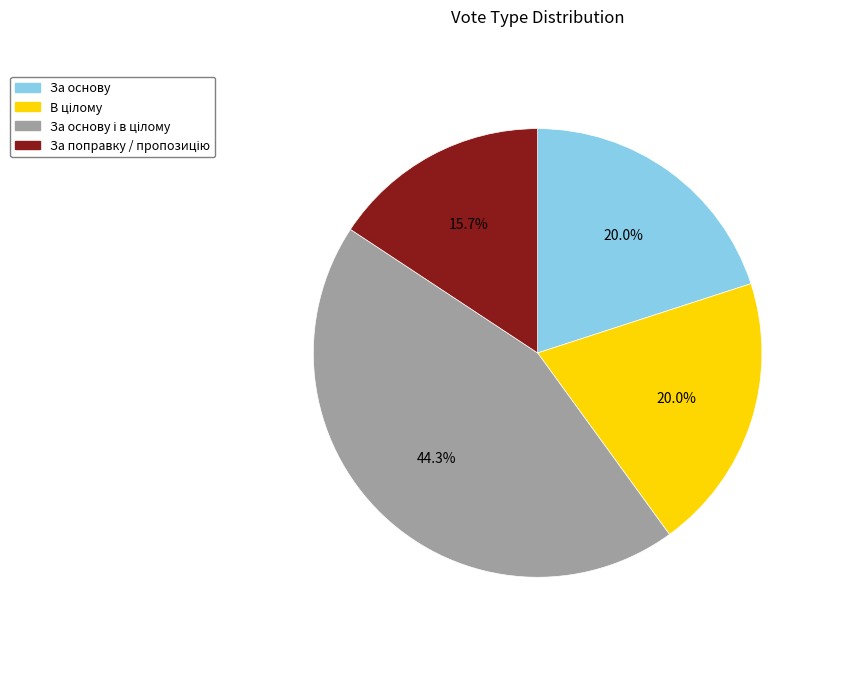

Does any single category account for the majority?

No